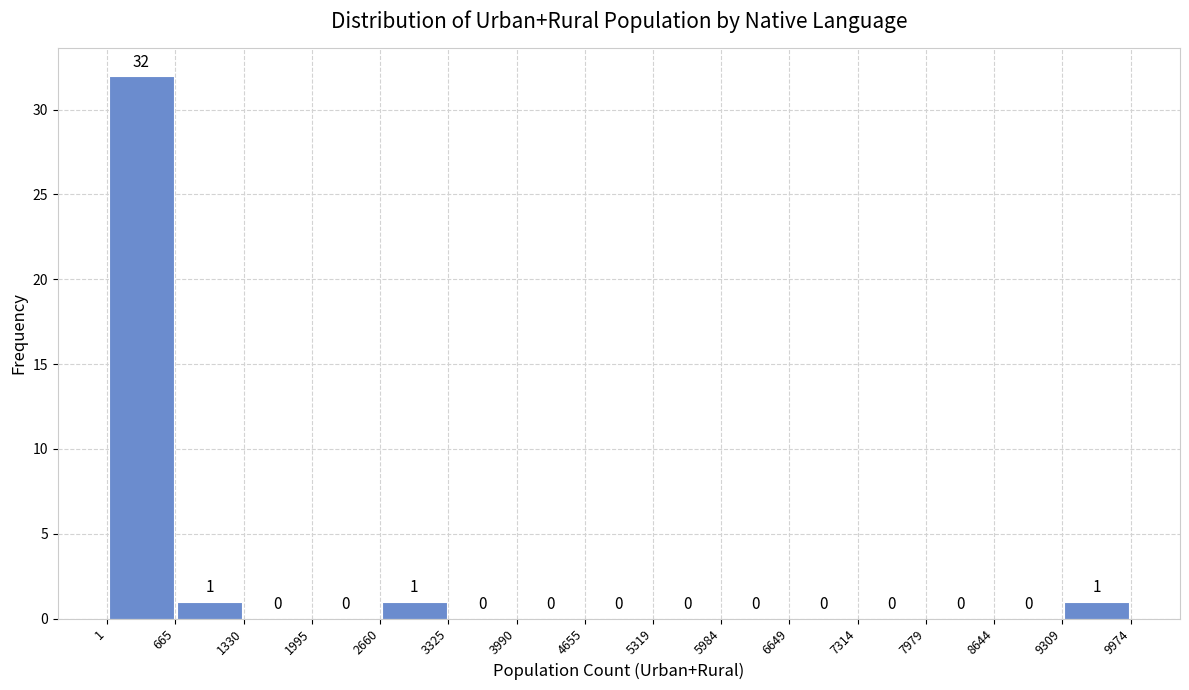

Over which range of the x-axis is the bar tallest?

1 to 665